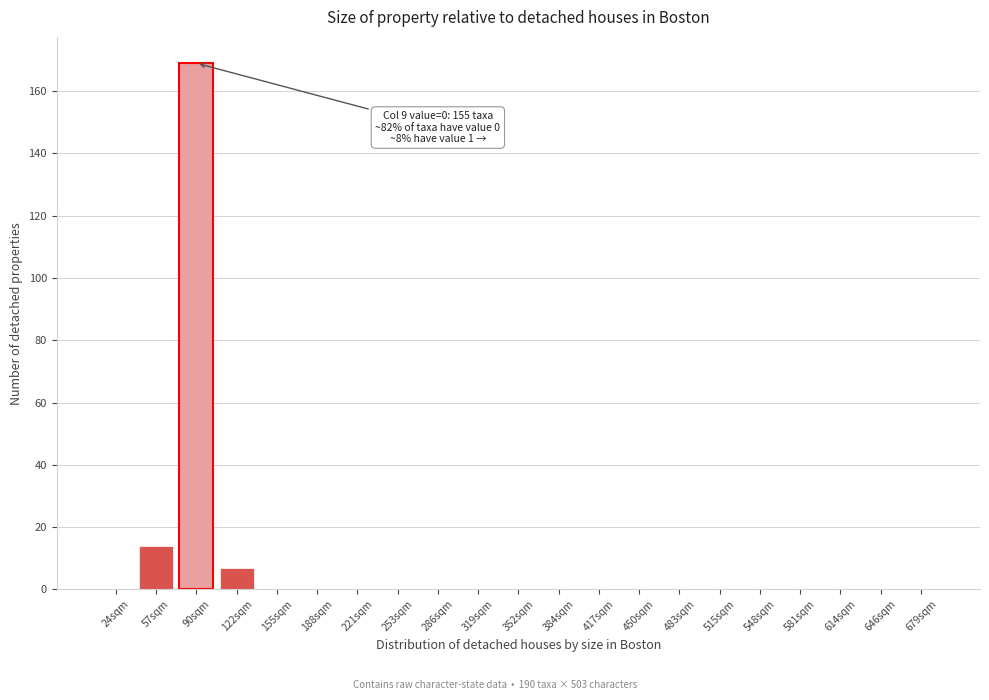

Reading left to right, extract all data points from this chart.

24sqm=0	57sqm=14	90sqm=169	122sqm=7	155sqm=0	188sqm=0	221sqm=0	253sqm=0	286sqm=0	319sqm=0	352sqm=0	384sqm=0	417sqm=0	450sqm=0	483sqm=0	515sqm=0	548sqm=0	581sqm=0	614sqm=0	646sqm=0	679sqm=0